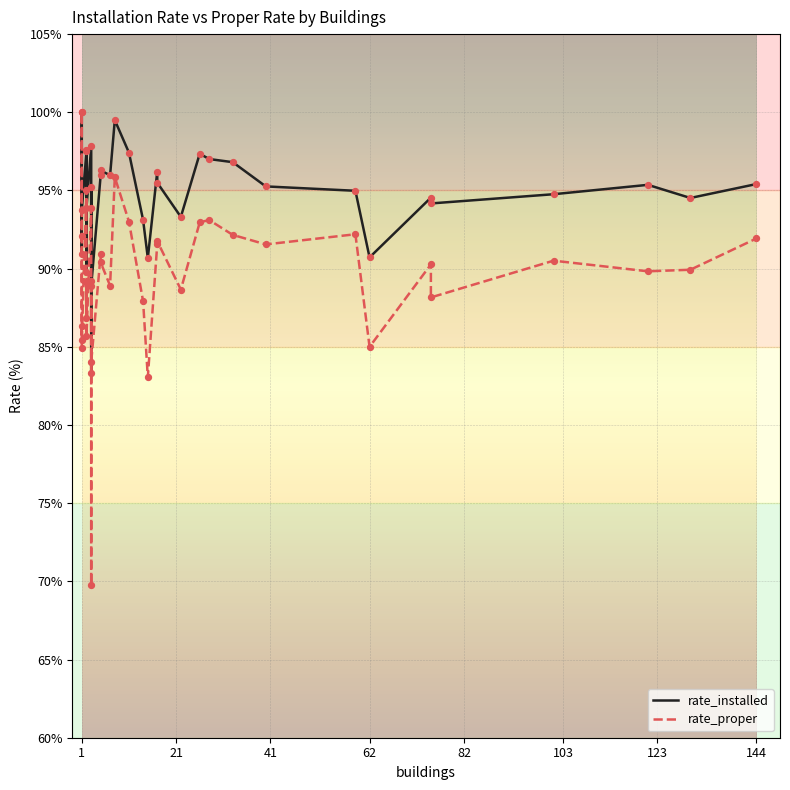

Which series reaches the maximum Y coordinate?

rate_installed